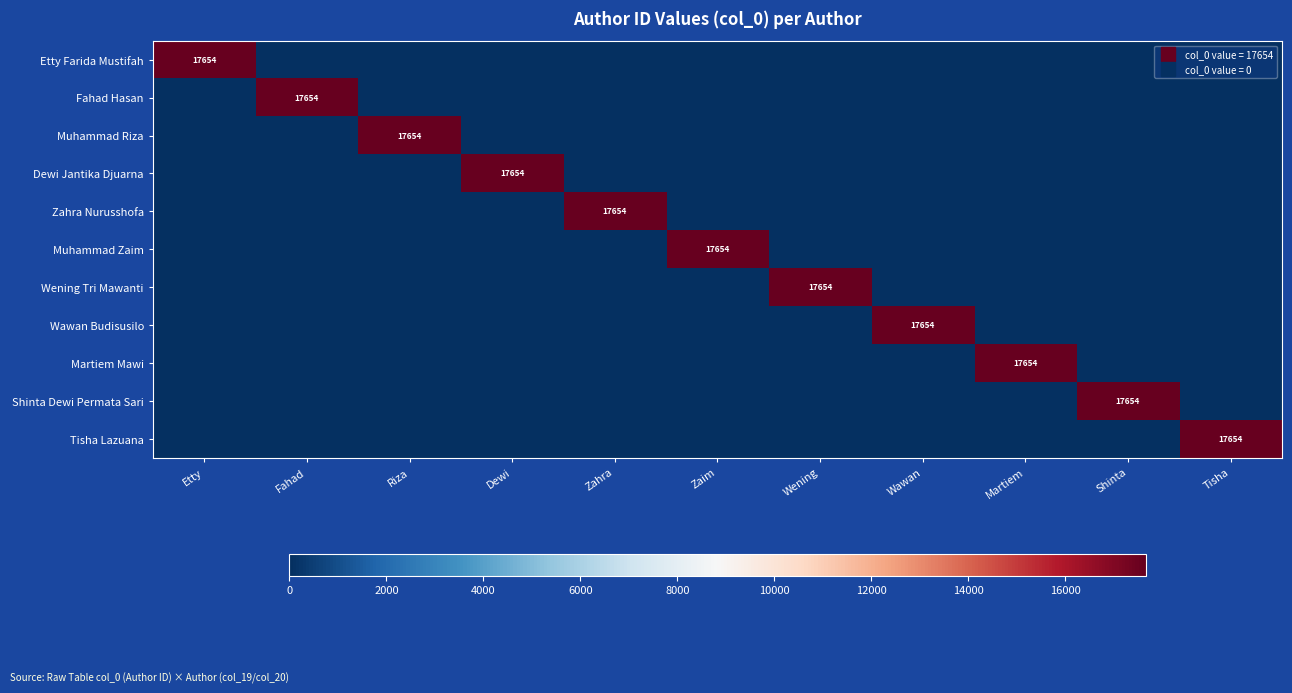

How many data points in Dewi Jantika Djuarna are above 0?

1